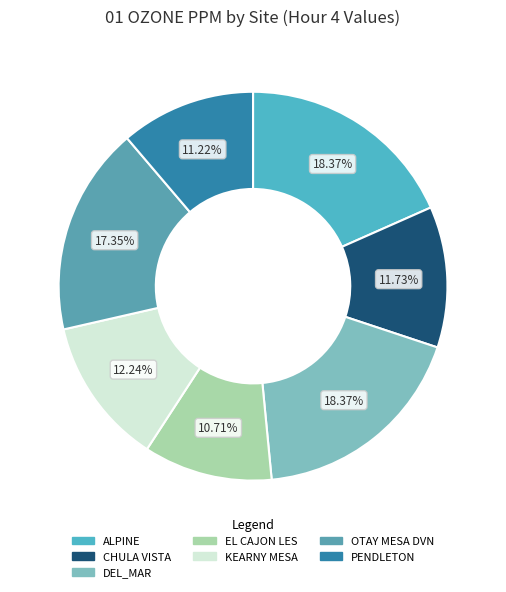

Is it true that DEL_MAR is 18% of the pie?

True